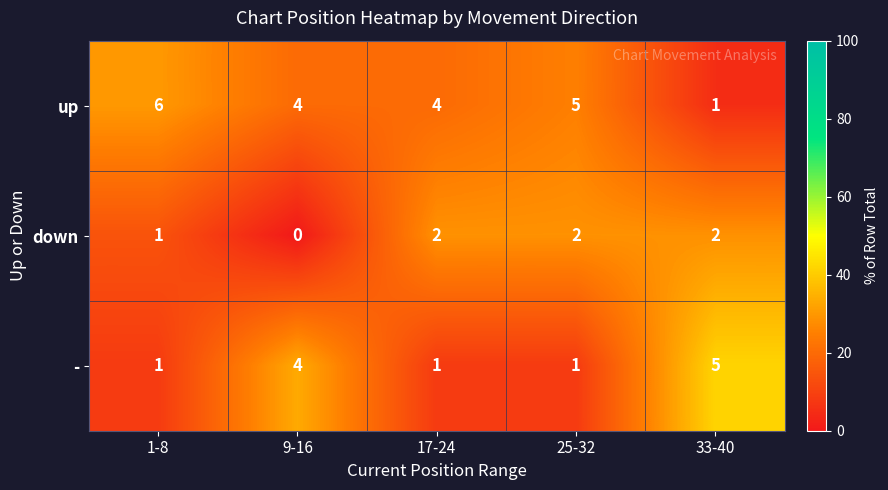

What is the approximate value of up at 9-16?

4